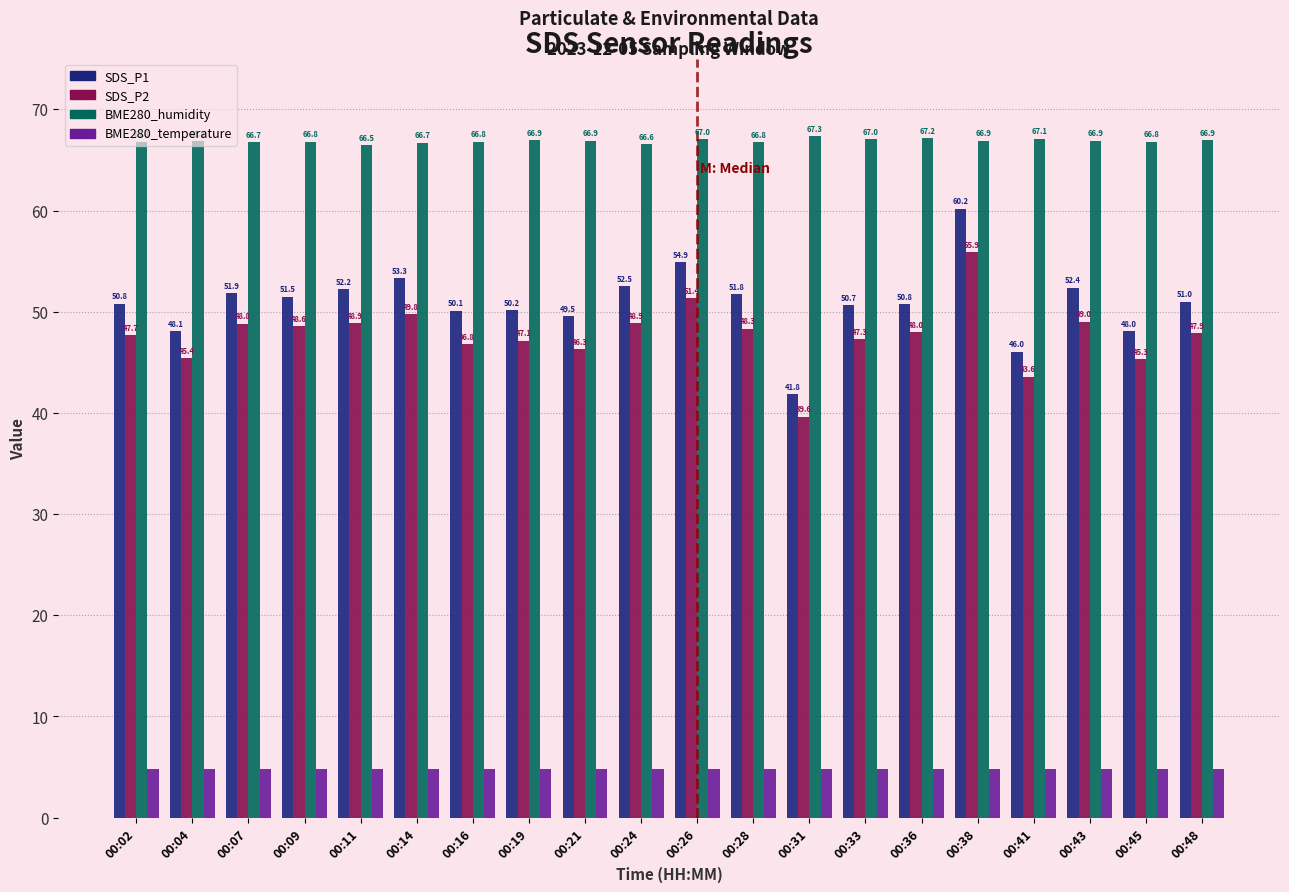

Is the value of BME280_humidity at 00:45 greater than the value of SDS_P2 at 00:31?

Yes